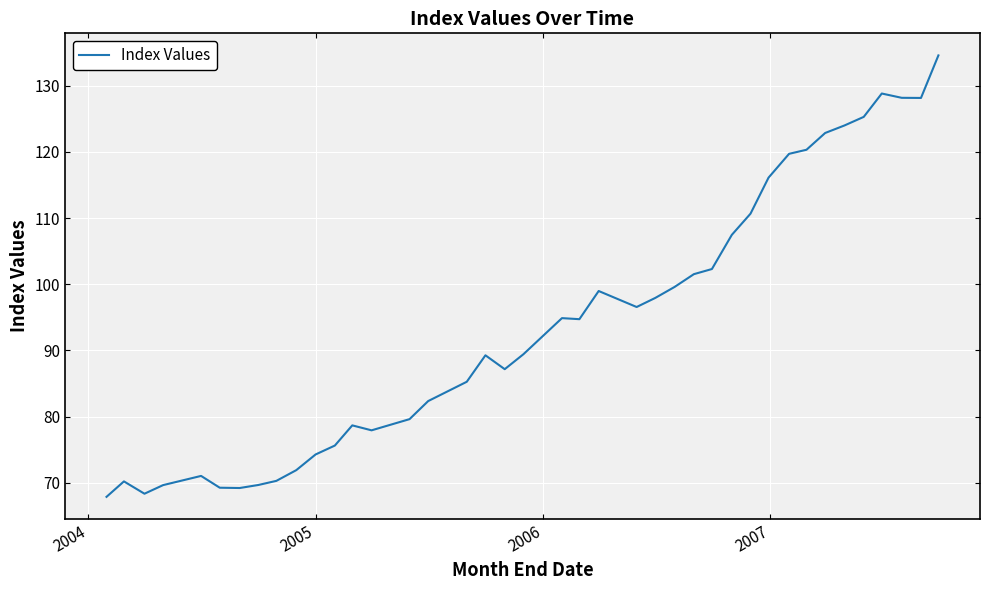

What is the smallest value displayed?

67.9